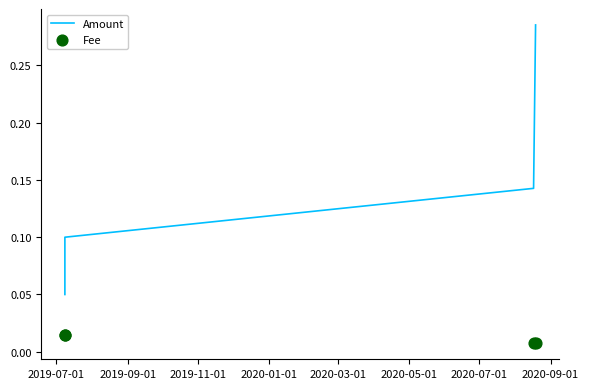

Which series has the largest total across all categories?

Amount